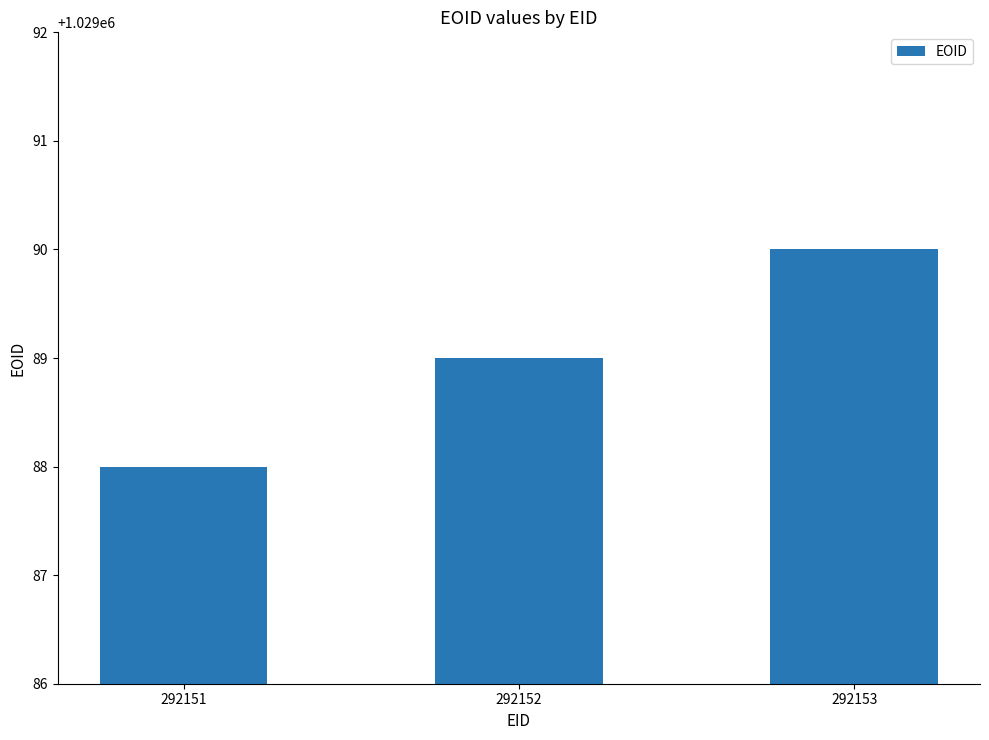

How many data points does each series have?

3